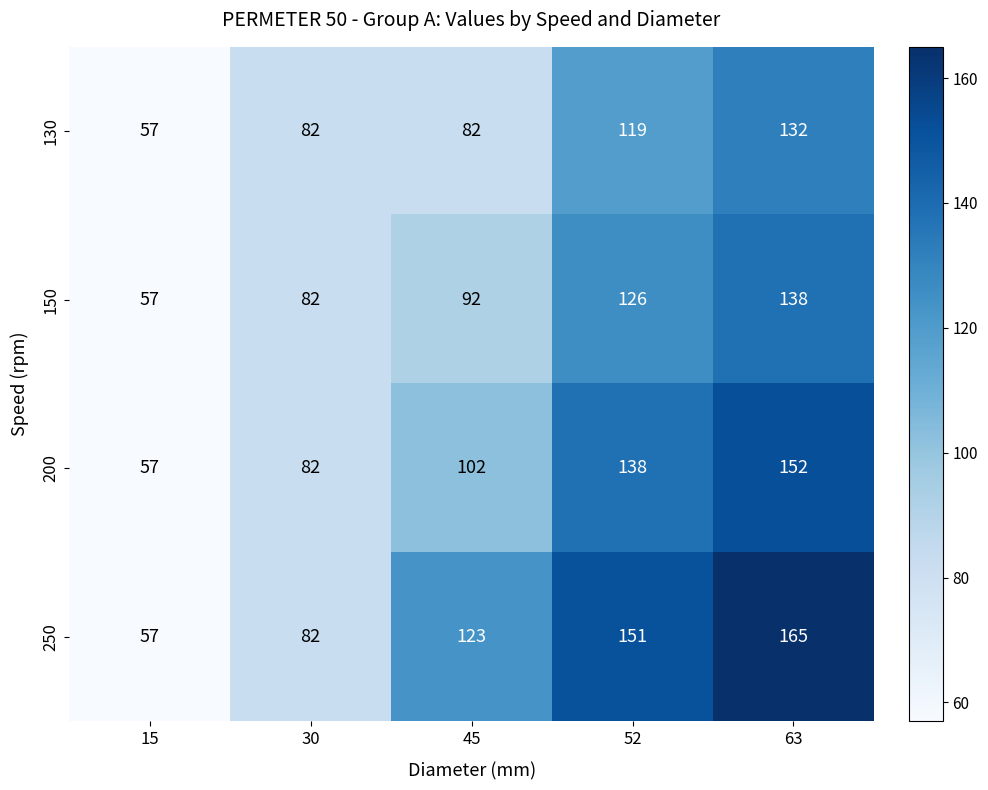

Count the 150 values in the range 82 to 126.

3